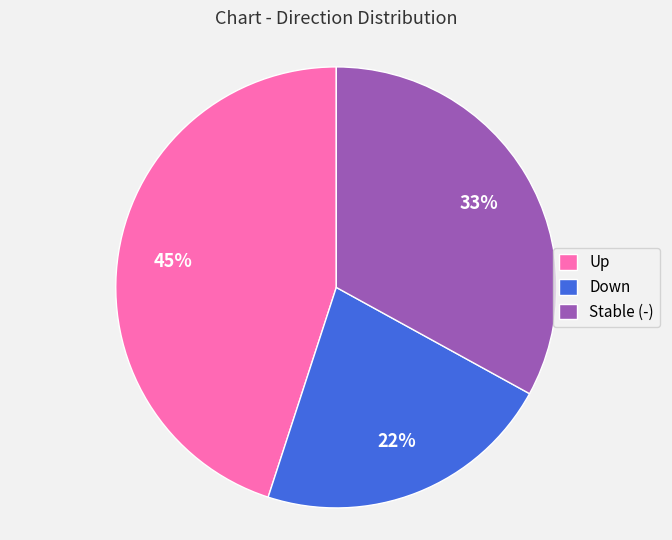

Approximately how many times larger is the value at Stable (-) compared to Down?

1.5